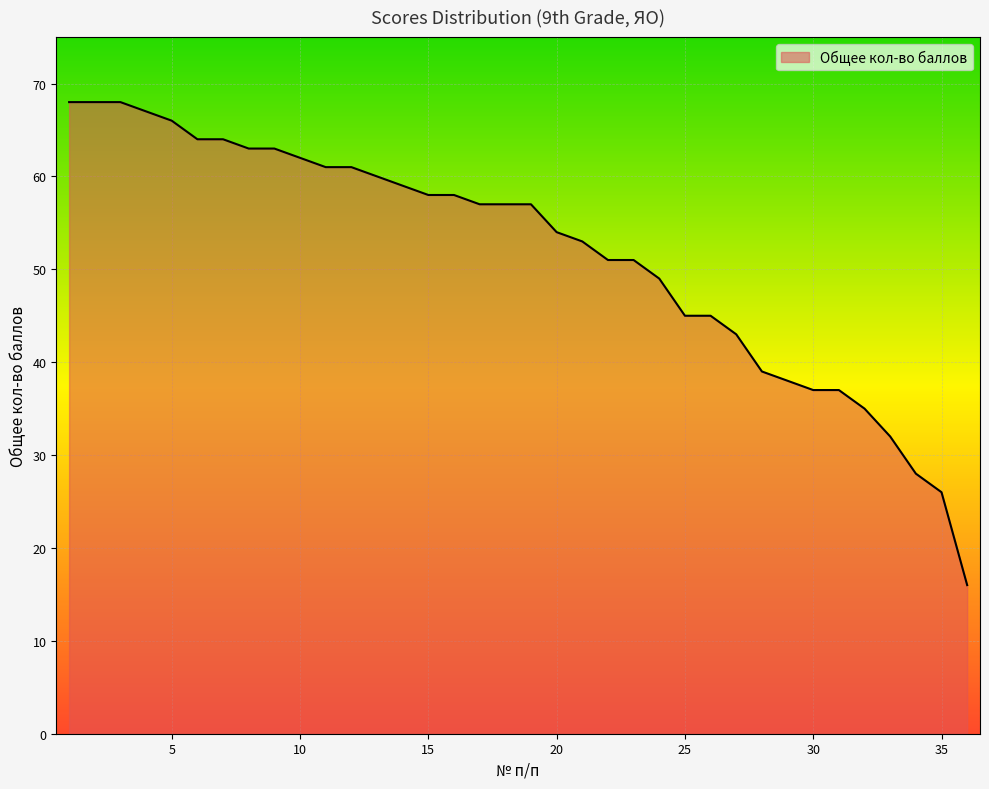

Reading left to right, transcribe all the data shown in this chart.

68	68	68	67	66	64	64	63	63	62	61	61	60	59	58	58	57	57	57	54	53	51	51	49	45	45	43	39	38	37	37	35	32	28	26	16